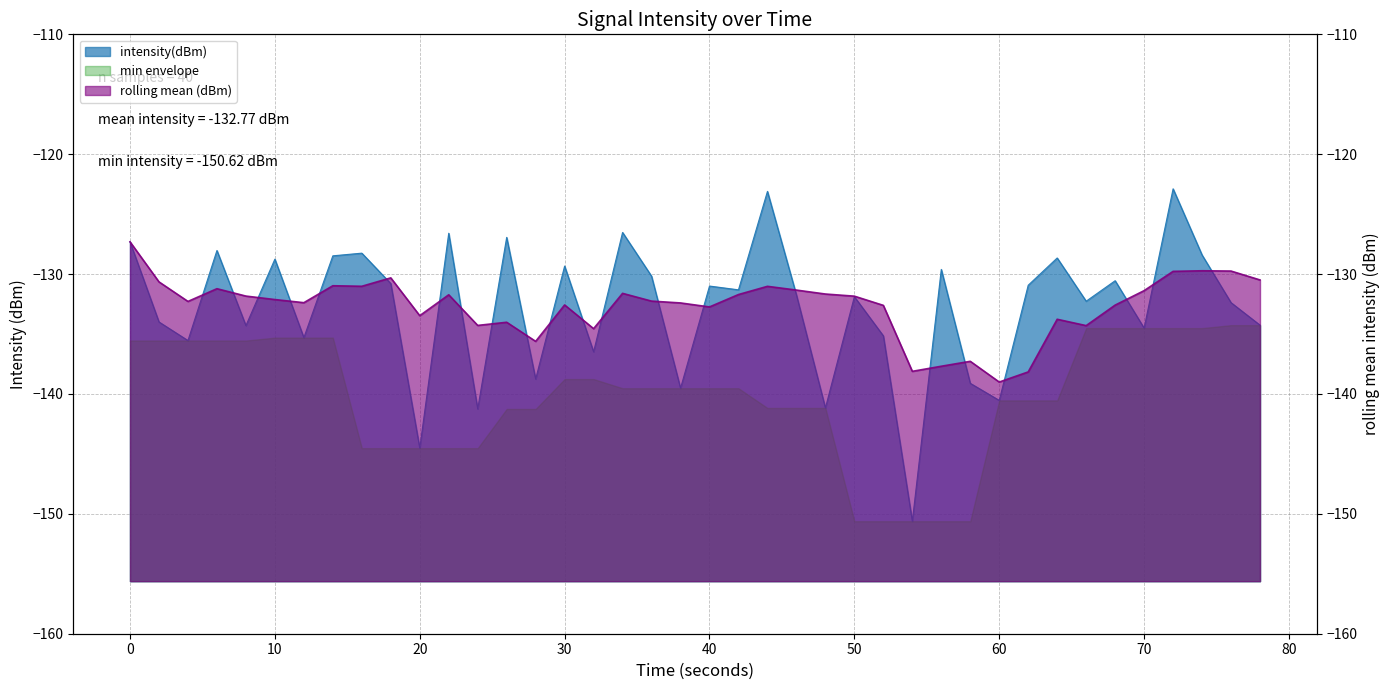

What is the sum of all values?

-5310.9